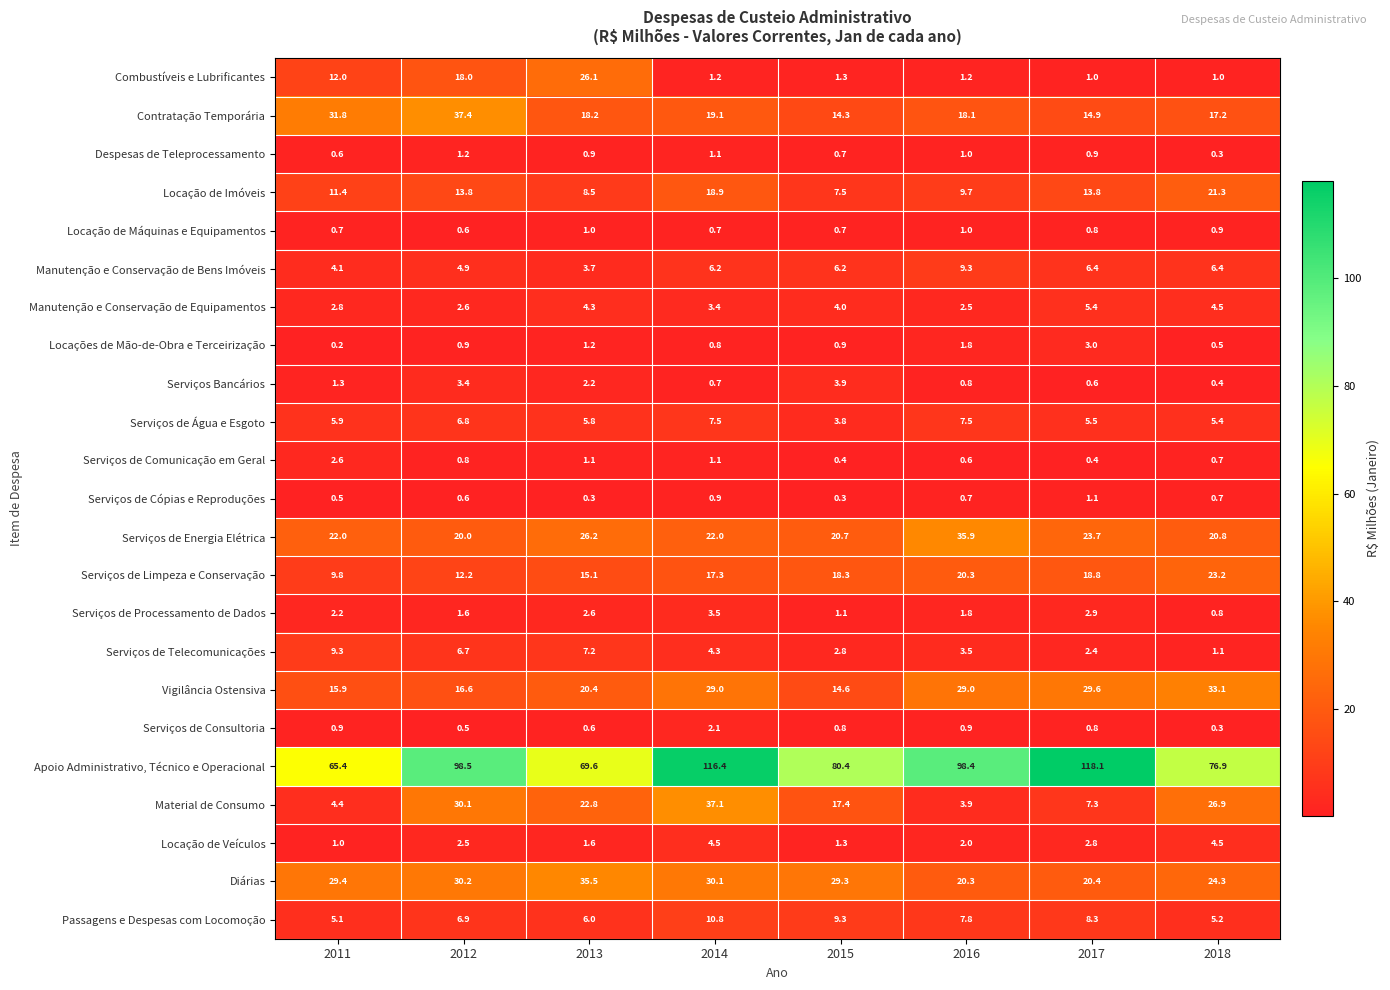

At which label does Material de Consumo first exceed 22?

2012